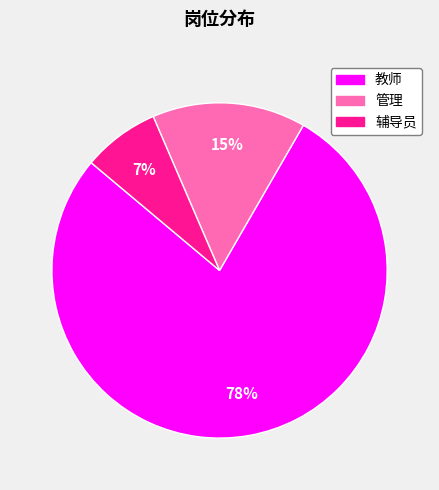

Is the sum of 教师 and 管理 greater than half?

Yes